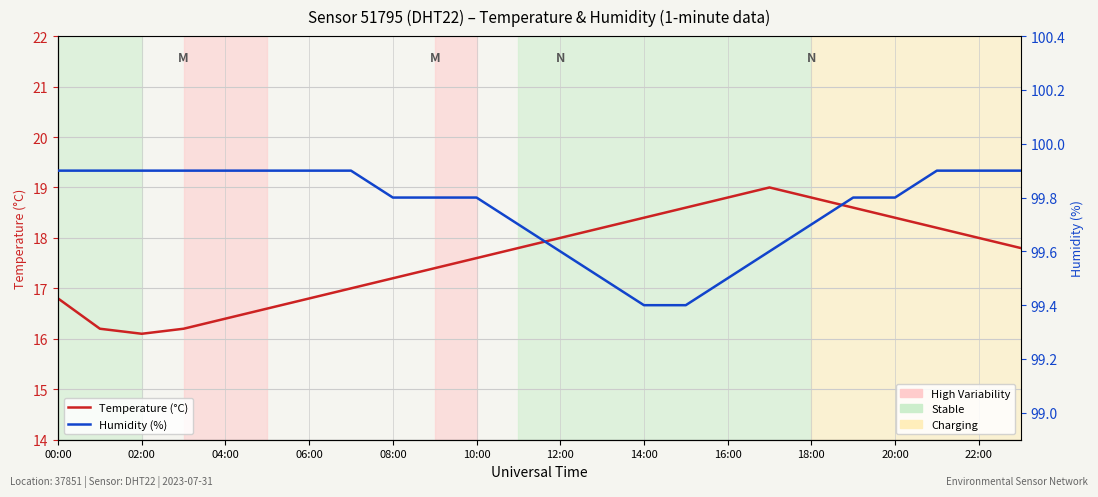

Count the number of categories in the chart.

24